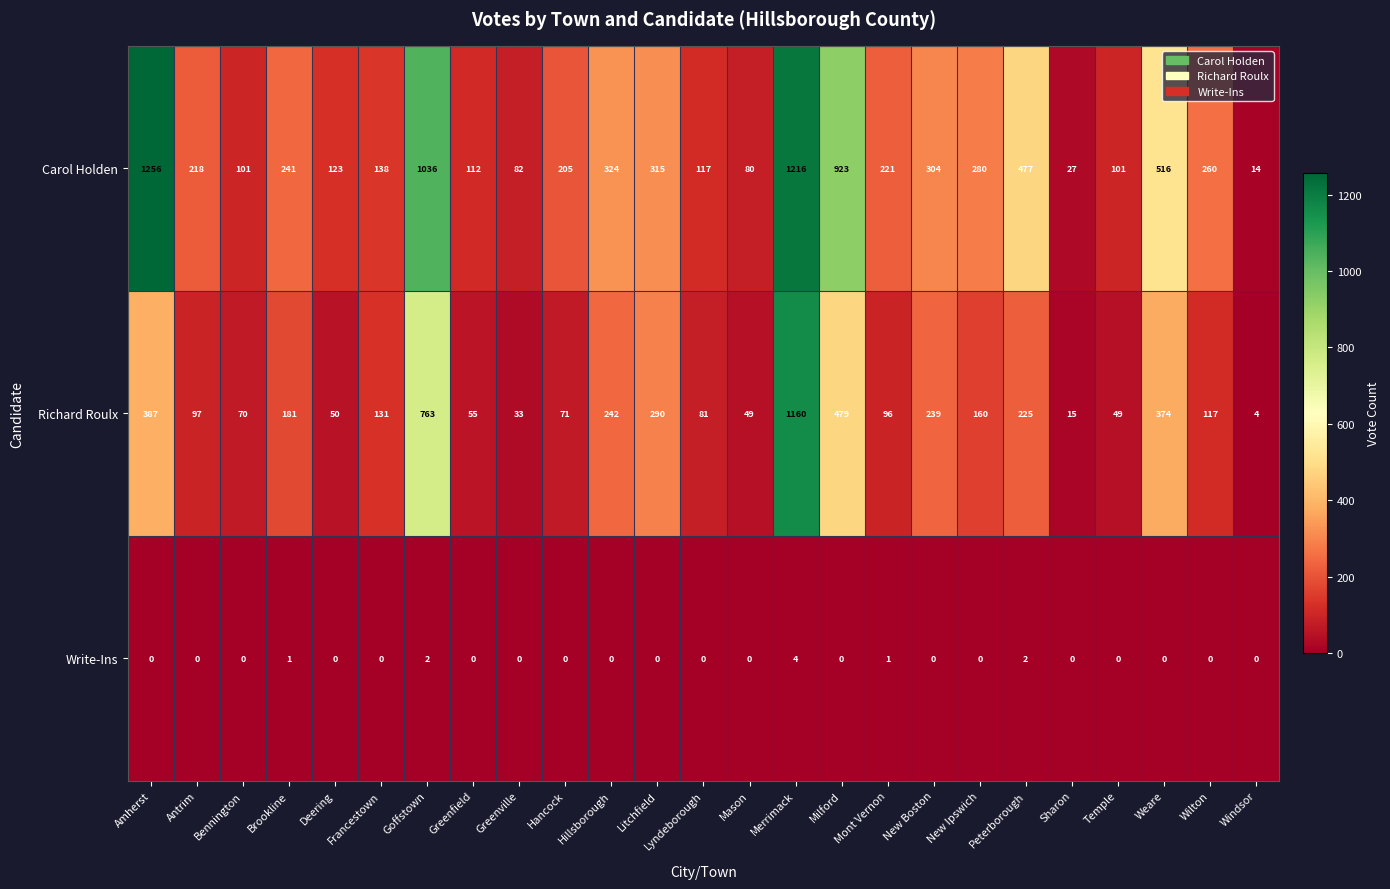

At which category does the chart reach its peak across all series?

Amherst